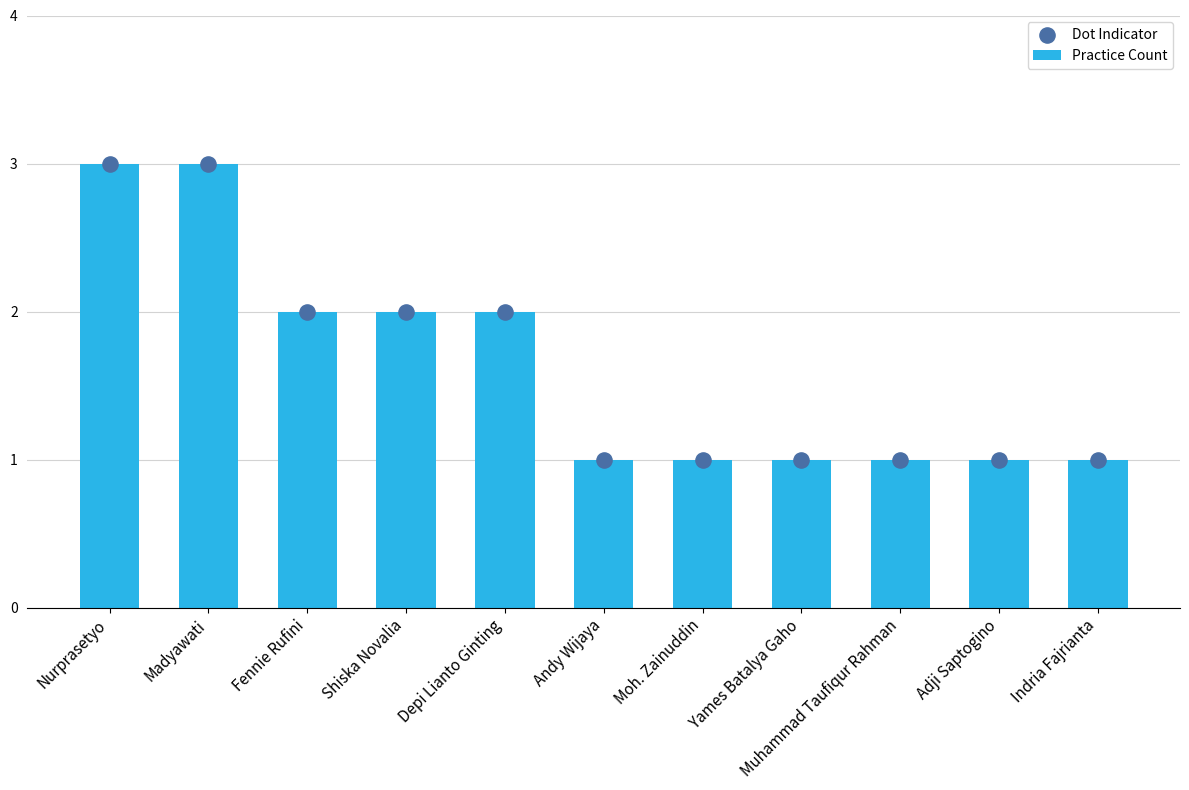

At how many categories does at least one series exceed 2?

2